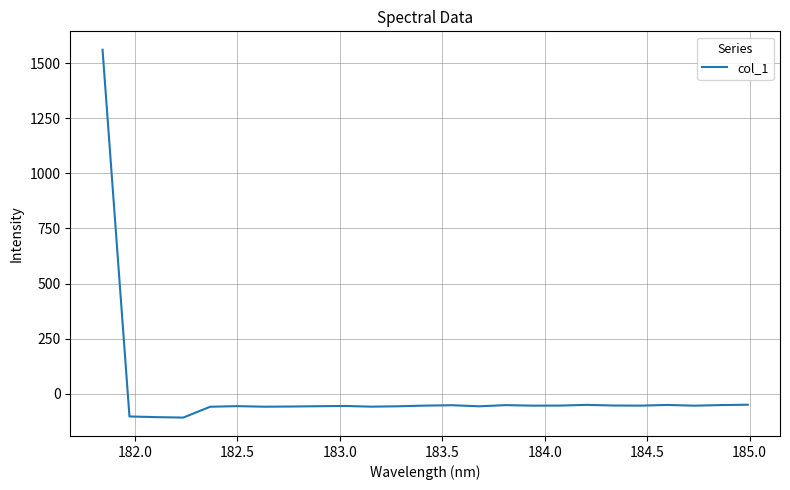

What is the greatest value displayed?

1560.4